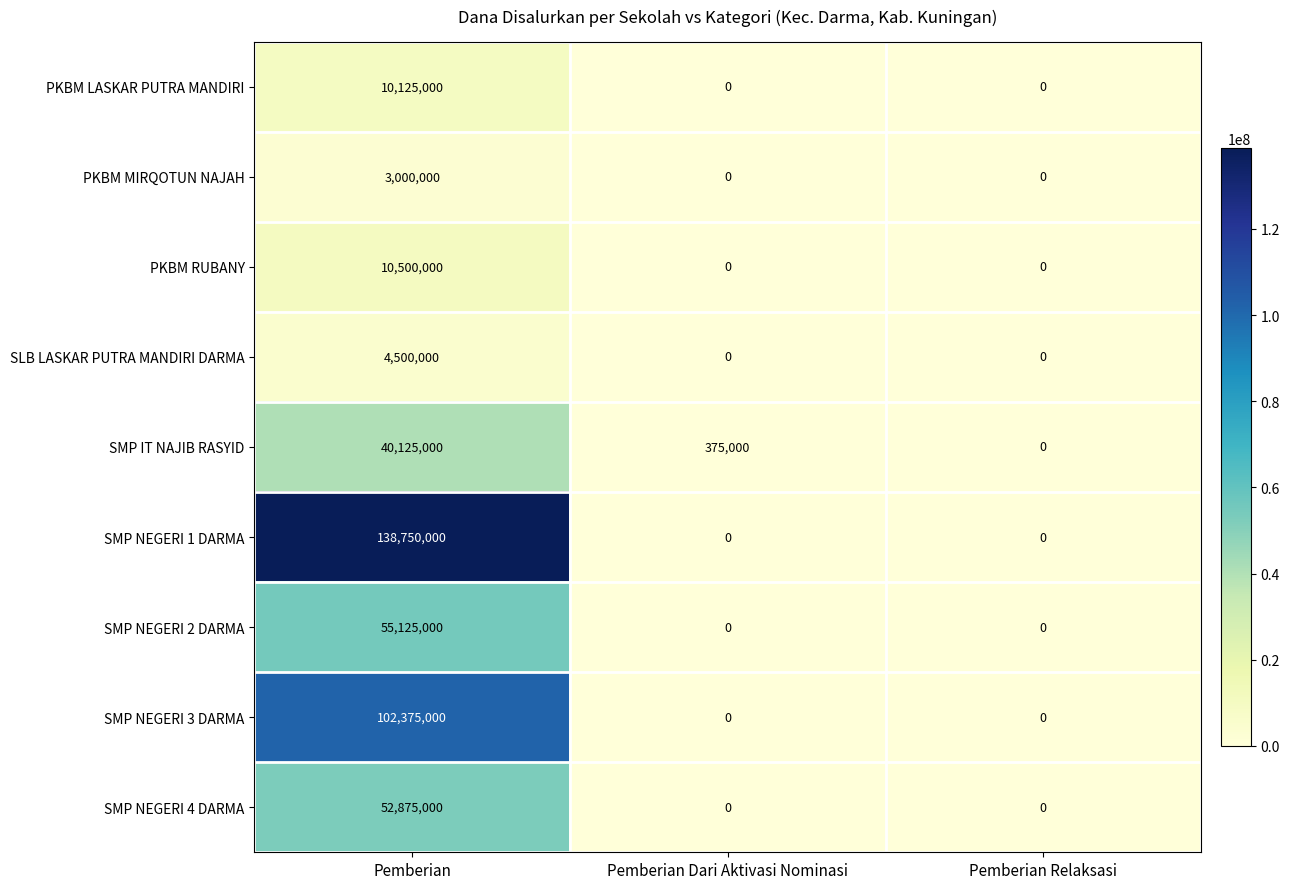

What is the average value of the SMP NEGERI 3 DARMA series?

34125000